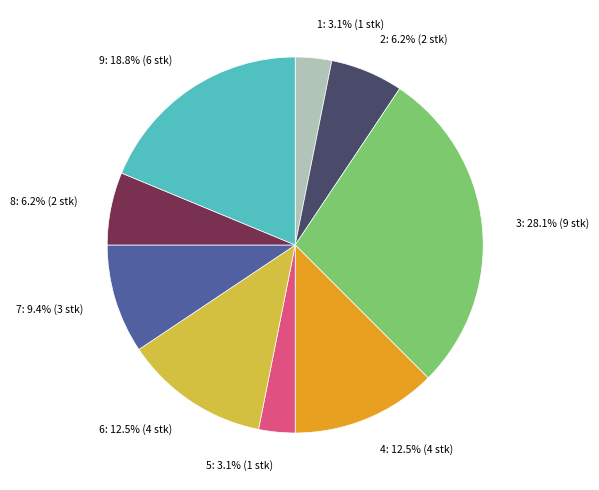

Which slice is the largest?

3: 28.1% (9 stk)